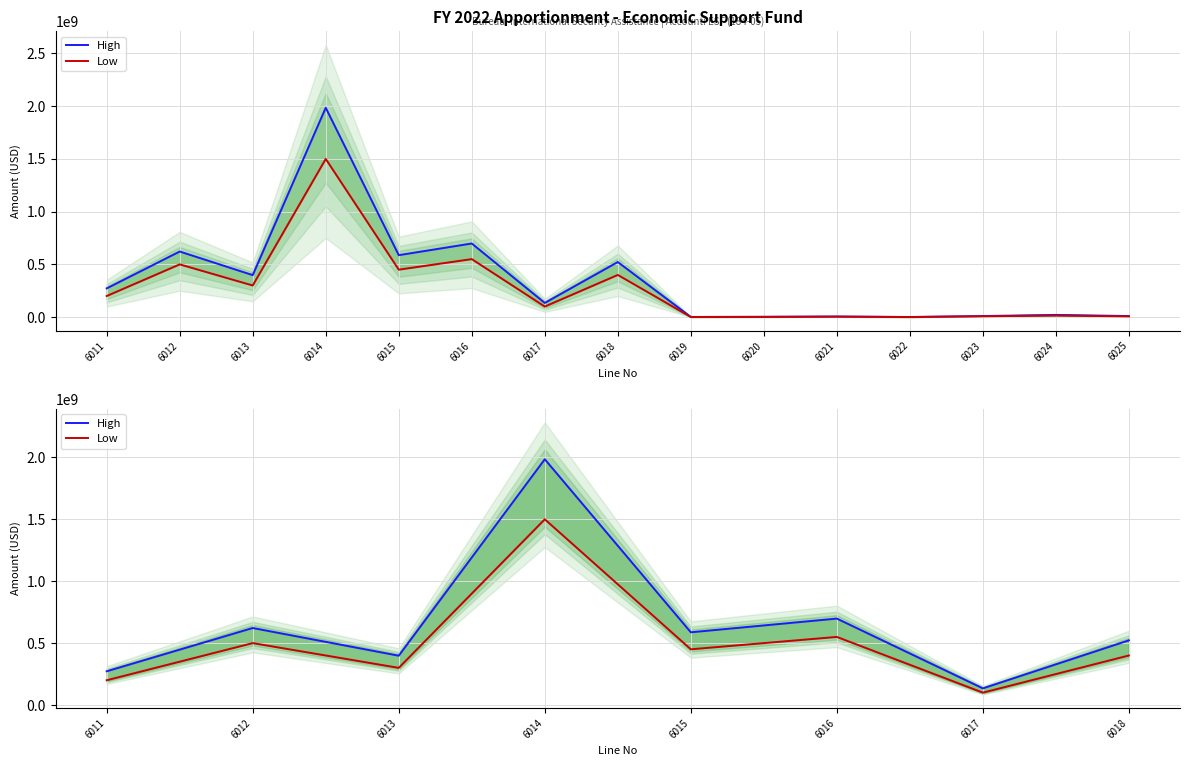

True or false: High has a value of 200413211 at 6017.

False